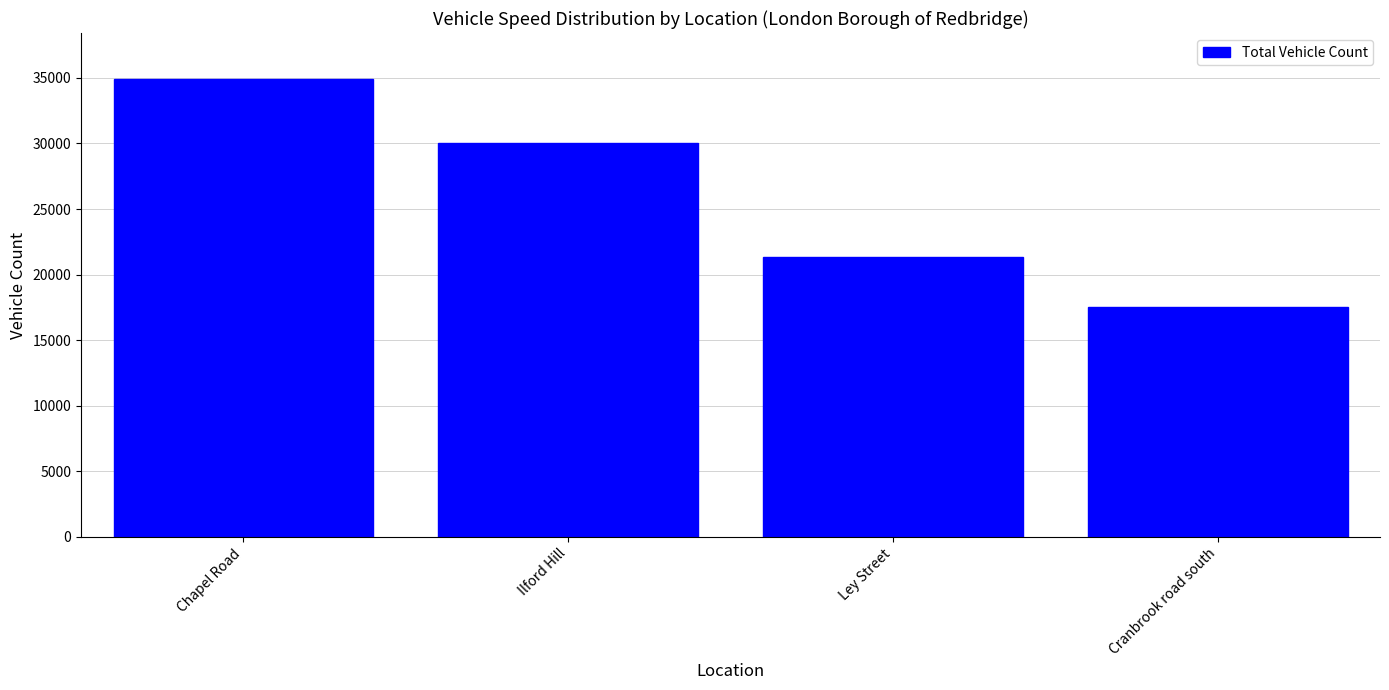

The chart shows a value of 9235 at Ilford Hill. True or false?

False